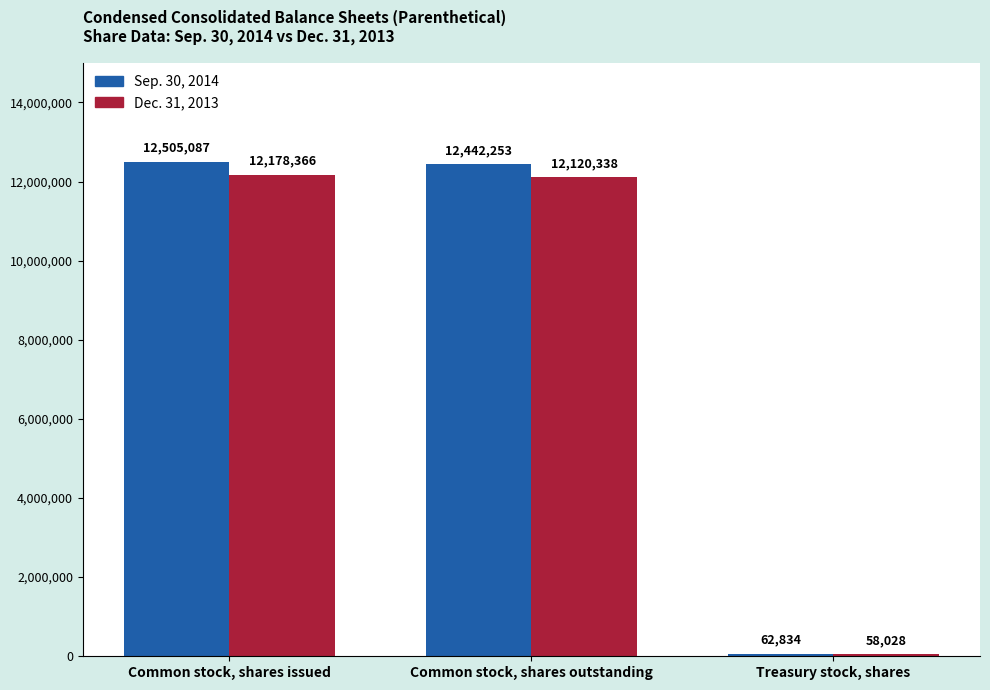

Is it true that Sep. 30, 2014 equals 12505087 at Common stock, shares issued?

True